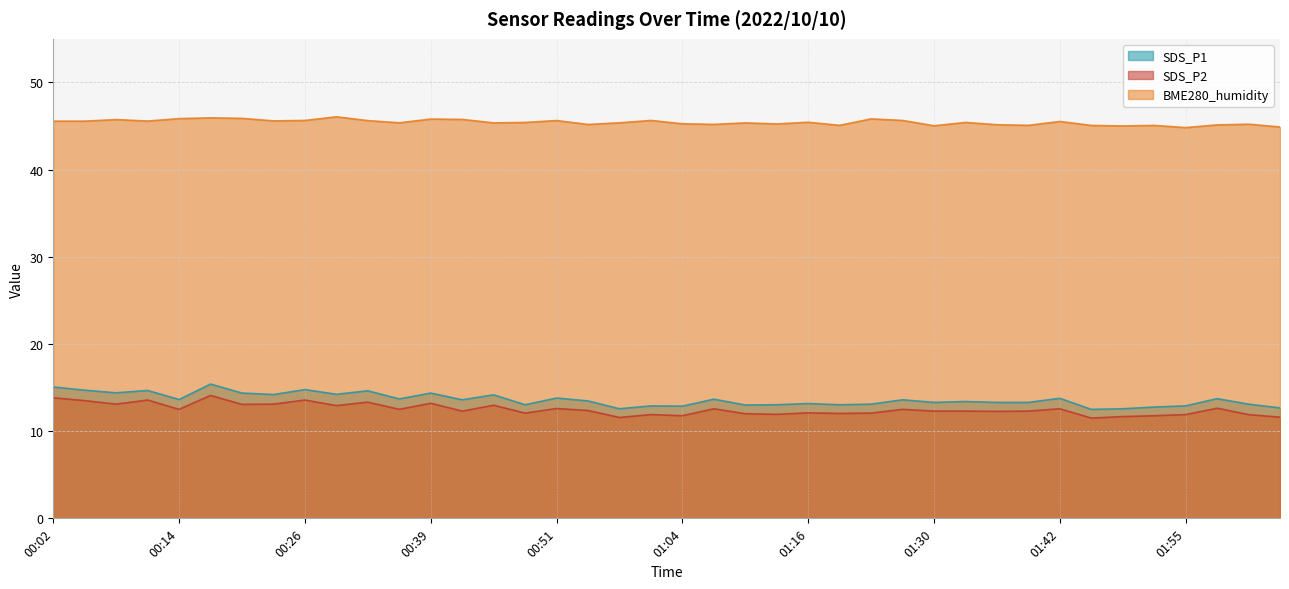

Does the chart have visible grid lines?

Yes